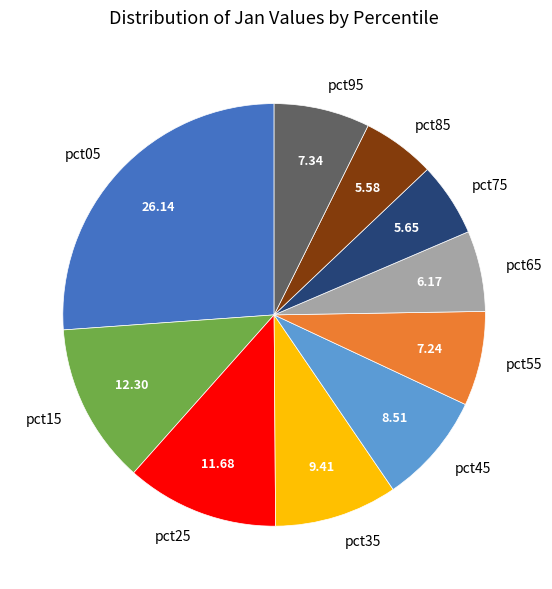

Is the sum of pct75 and pct55 greater than half?

No